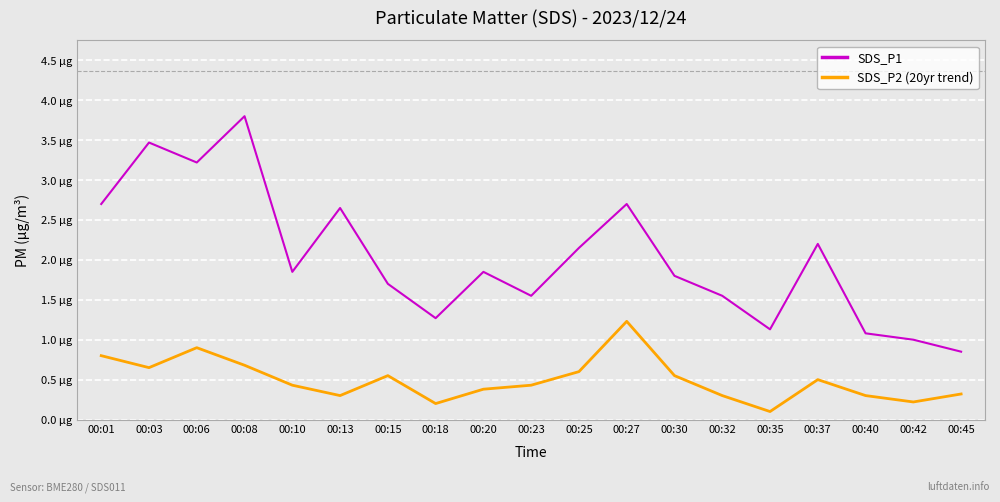

At which category does SDS_P2 (20yr trend) reach its first local peak?

00:06